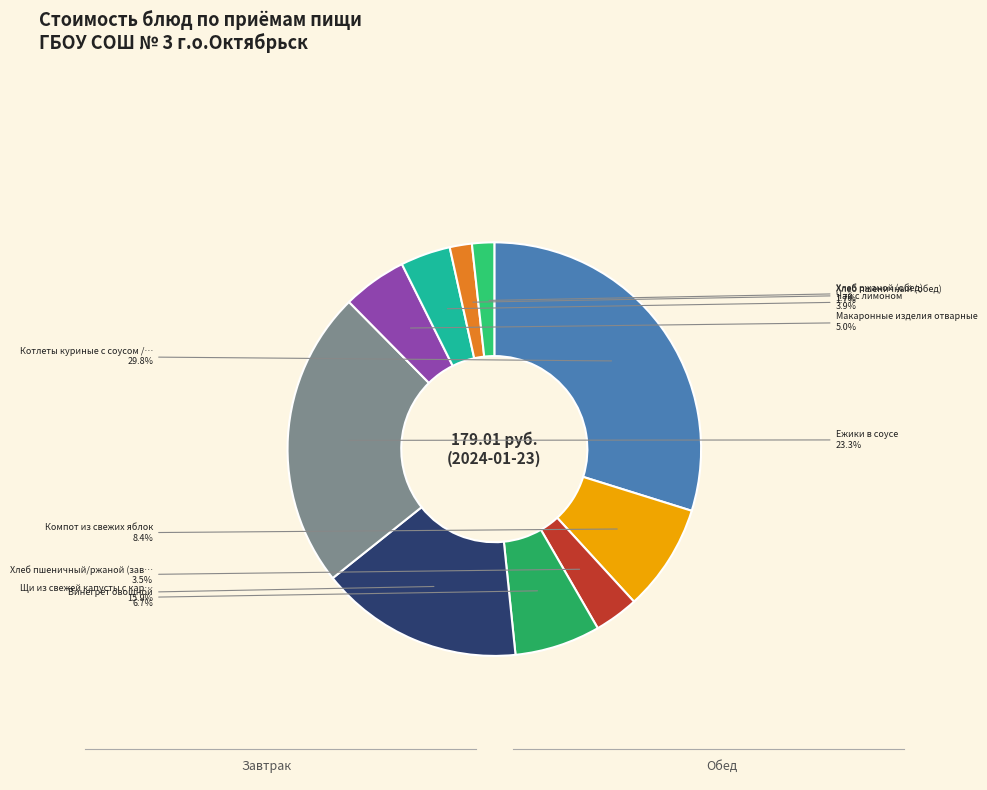

How many slices are in this pie chart?

10